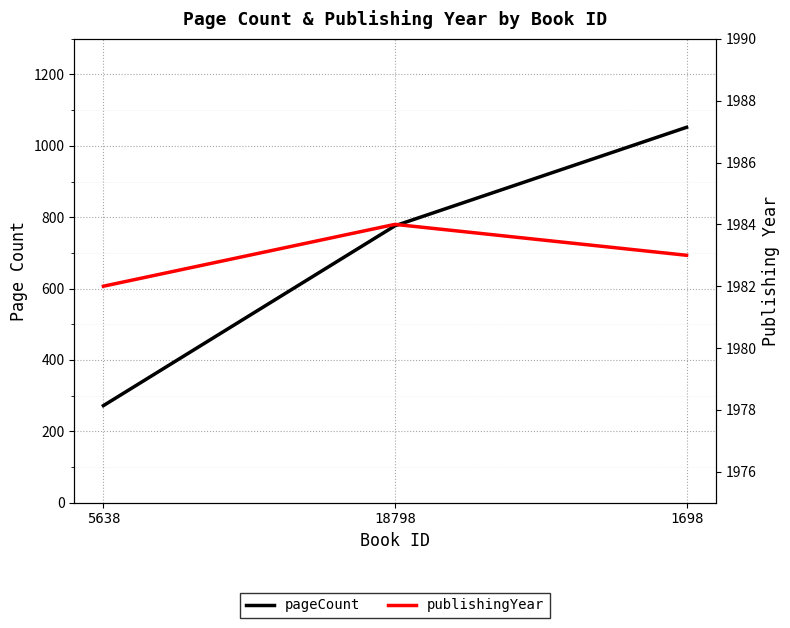

Which series changed the most between 5638 and 18798?

pageCount